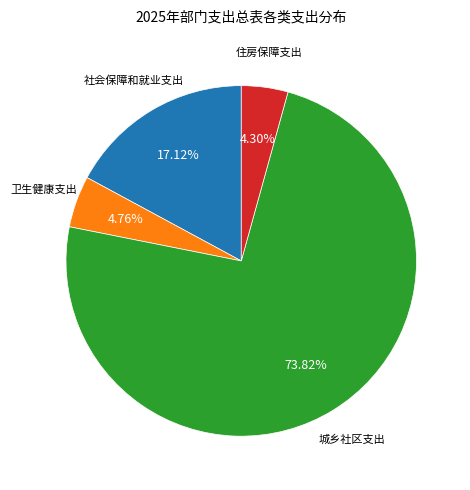

What is the ratio of the value at 城乡社区支出 to the value at 住房保障支出?

17.2